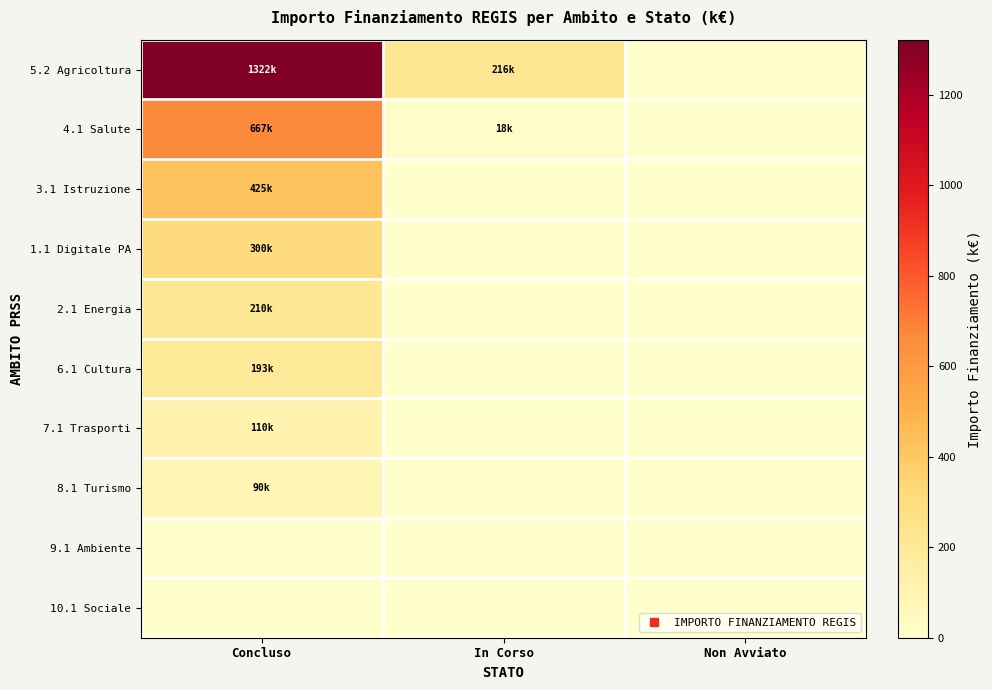

How many data points does each series have?

3